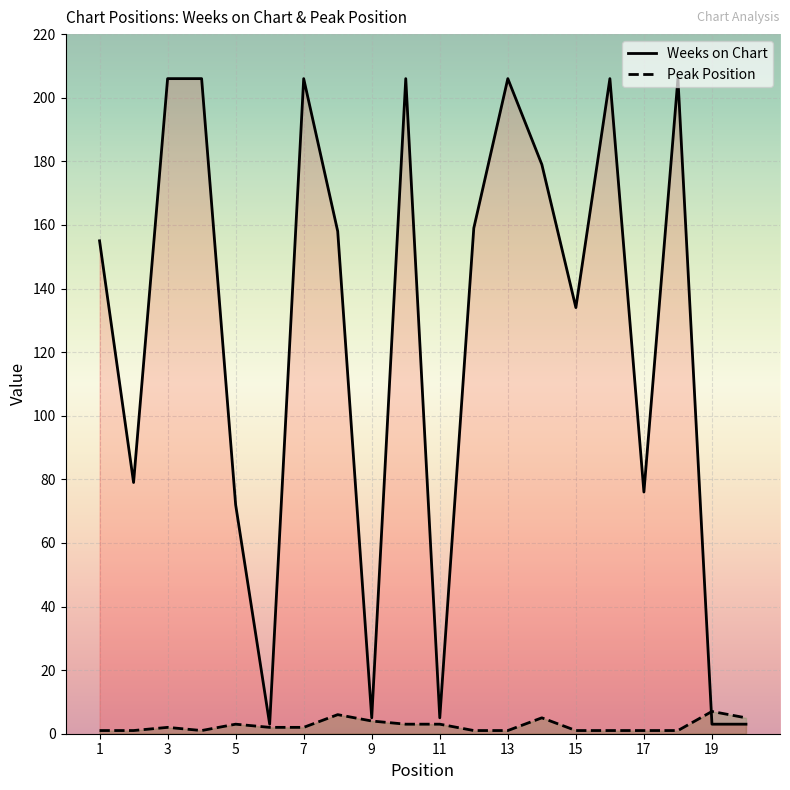

List the series in order of their peak value, lowest first.

Peak Position, Weeks on Chart